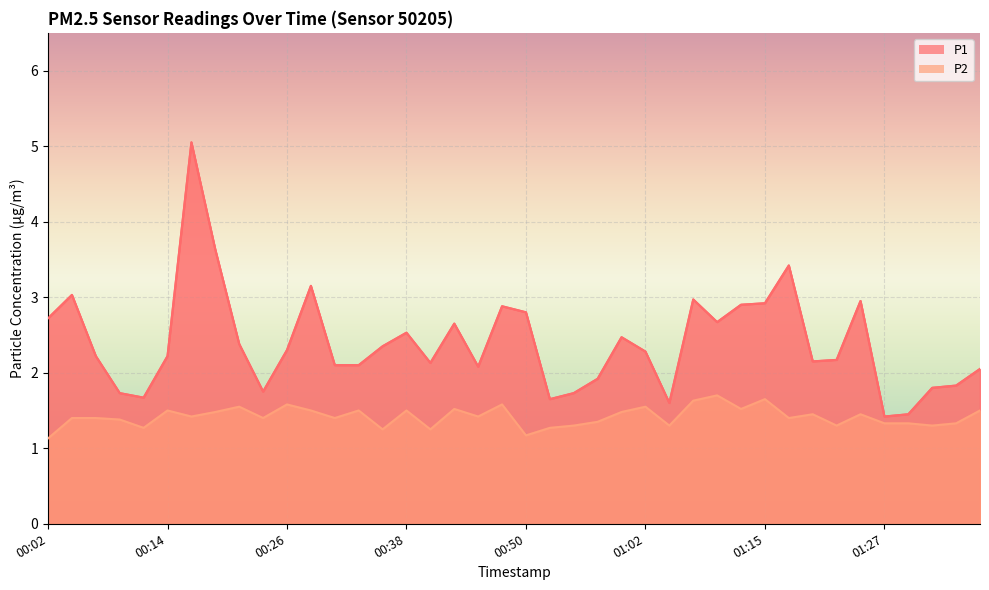

What are all the series names shown in the legend?

P1, P2